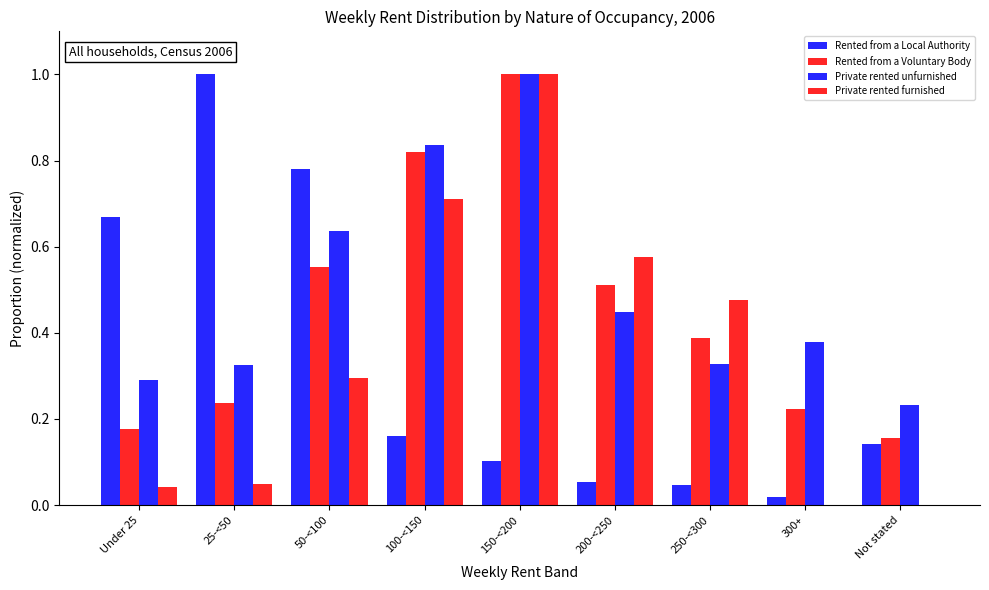

How many distinct data groups are displayed?

4